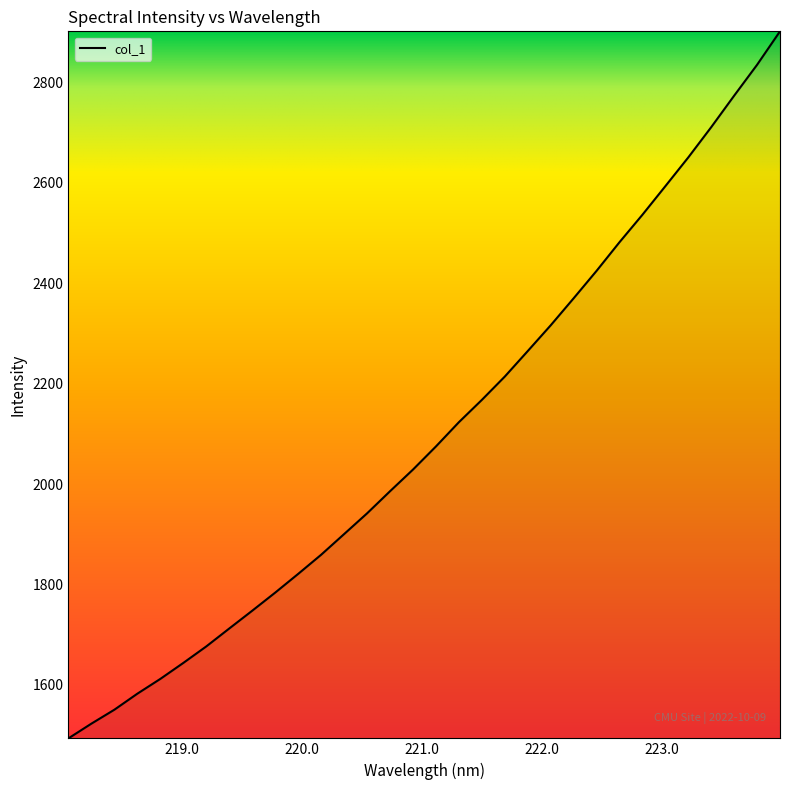

What is the greatest value displayed?

2901.1